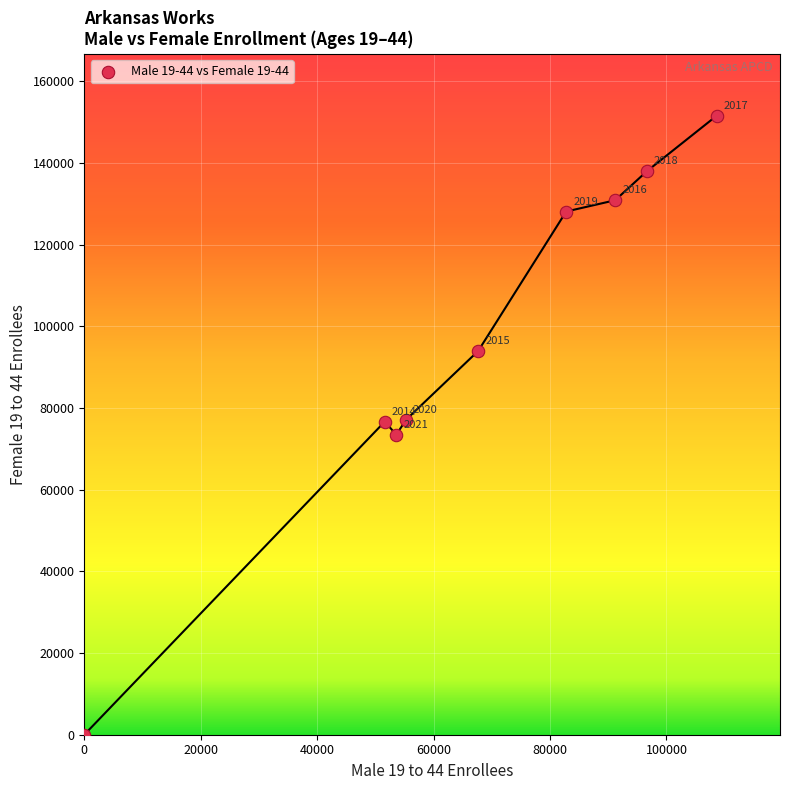

What is the range of Y values (max minus min)?

151577